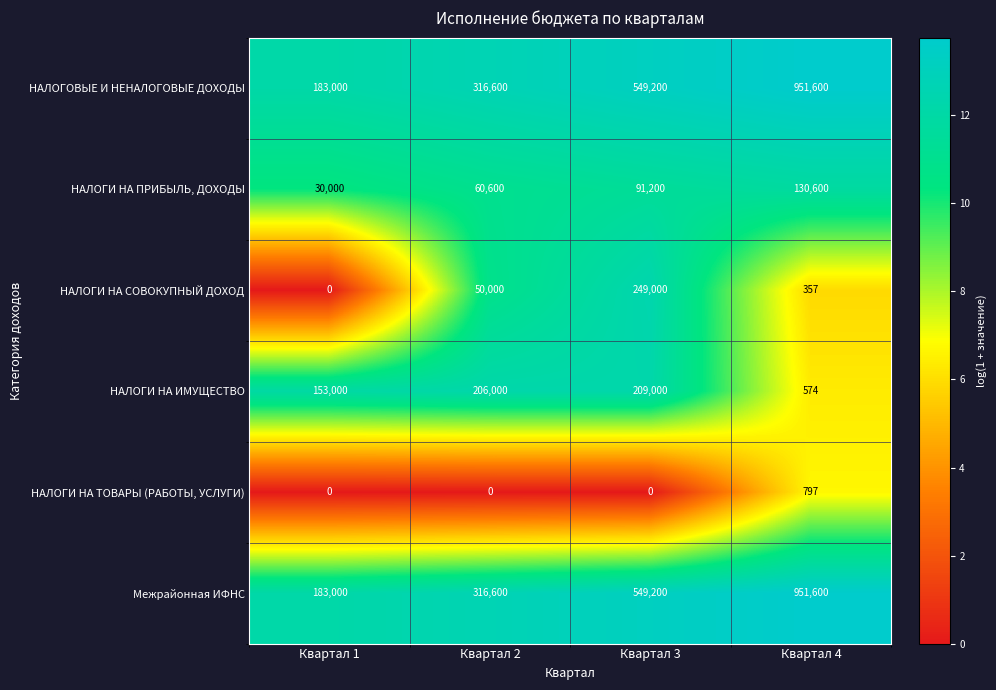

The НАЛОГОВЫЕ И НЕНАЛОГОВЫЕ ДОХОДЫ series shows 549200 at Квартал 3. True or false?

True